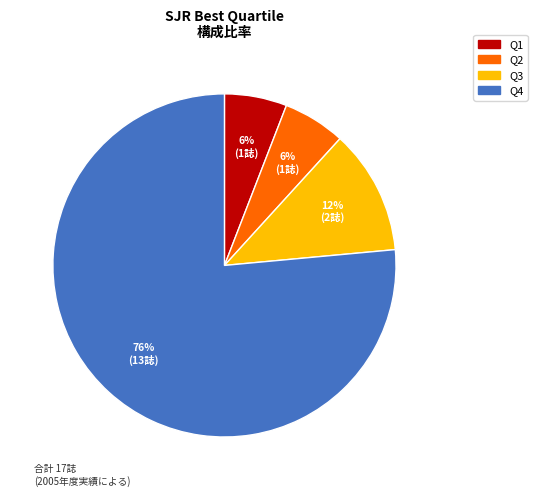

Does any single category account for the majority?

Yes